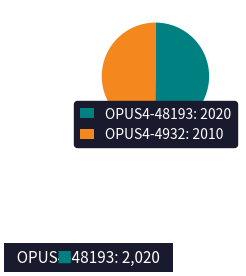

What is the ratio of the value at OPUS4-48193: 2020 to the value at OPUS4-4932: 2010?

1.0